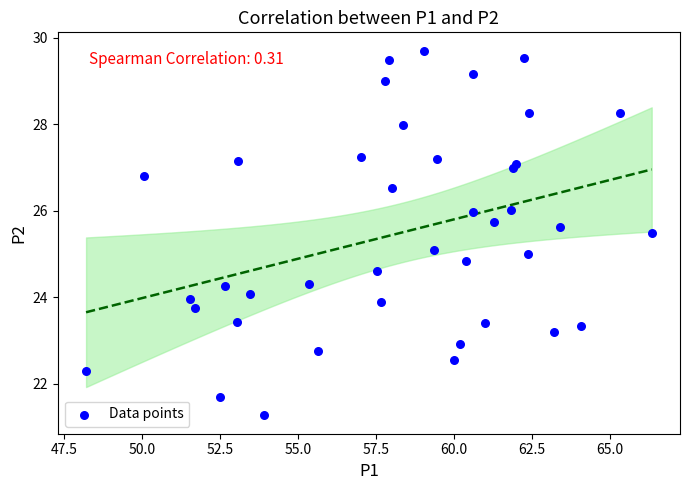

What is the range of Y values (max minus min)?

8.4